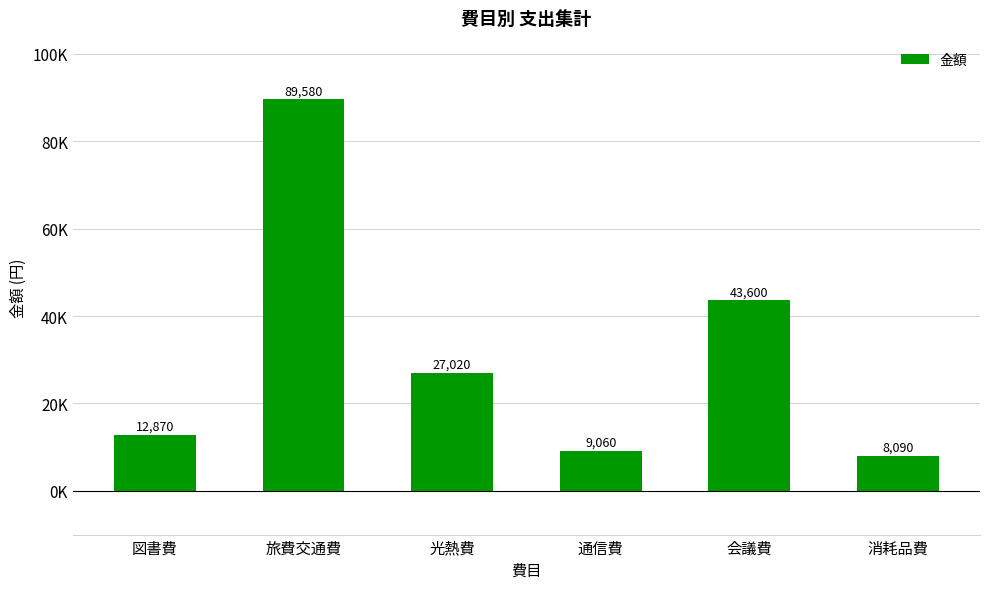

Does the chart contain any negative values?

No